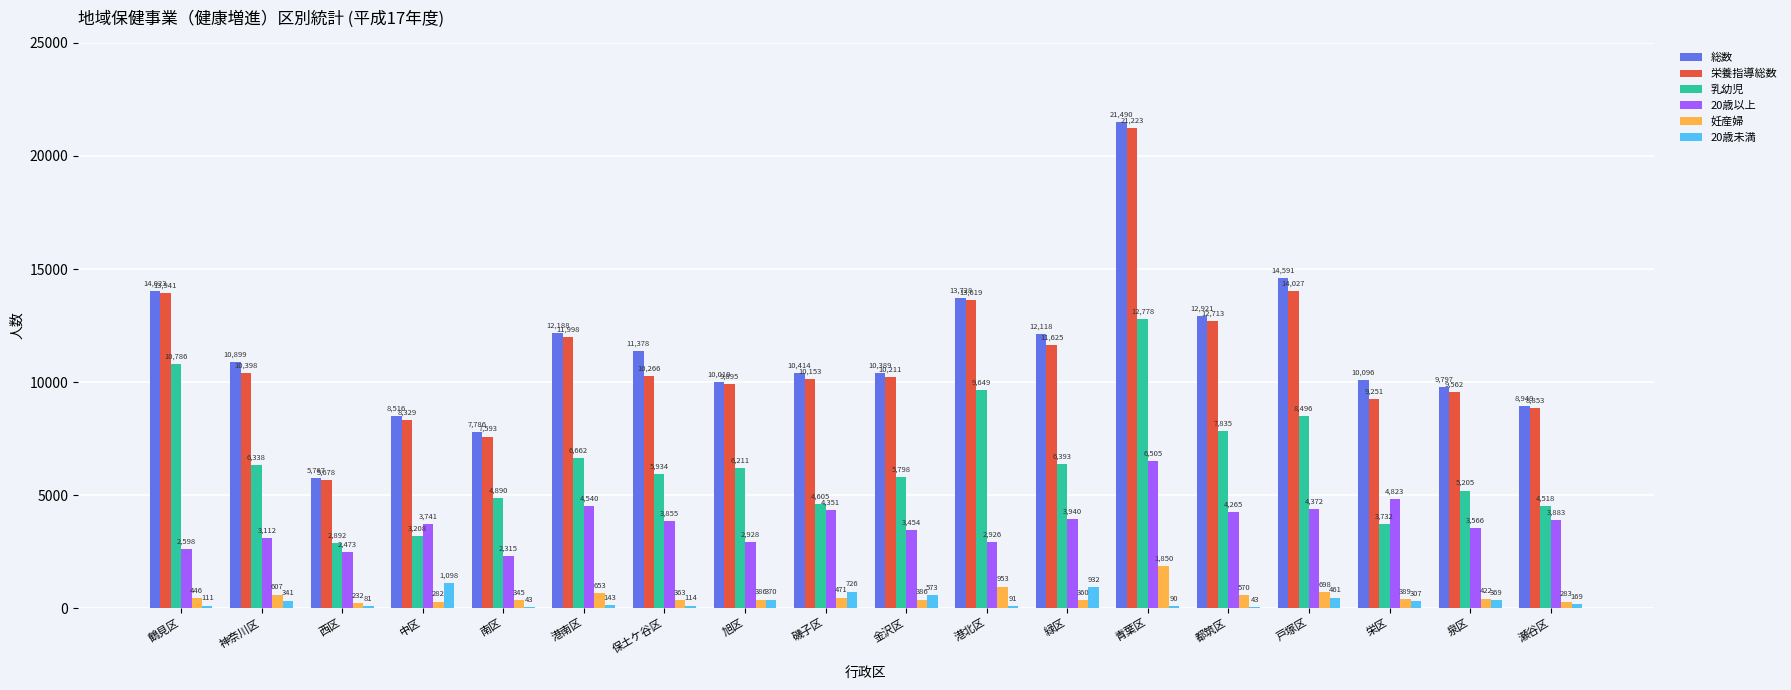

At which label does 乳幼児 reach its peak?

青葉区